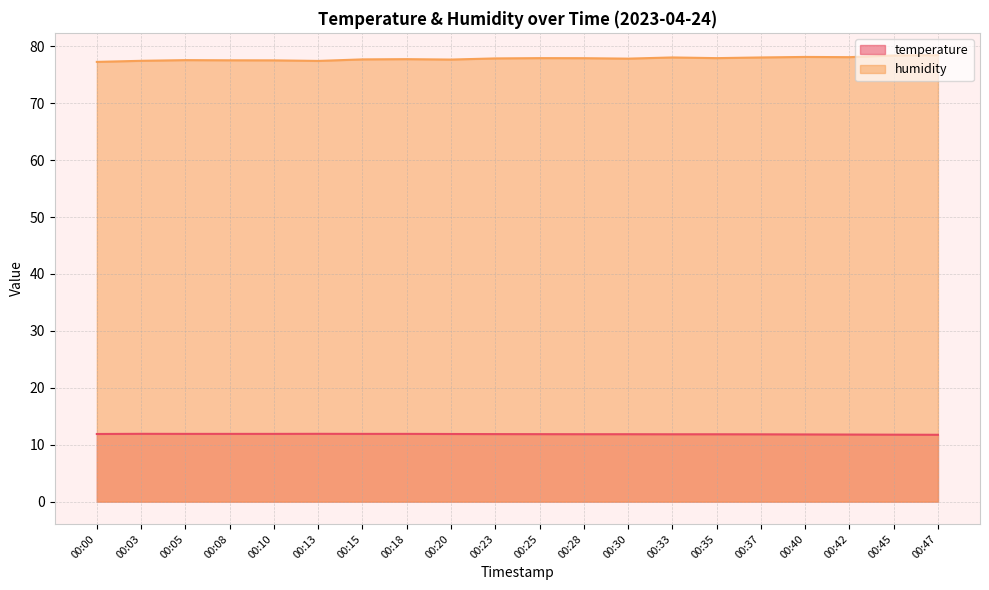

At 00:00, list the series in order from smallest to largest.

temperature, humidity